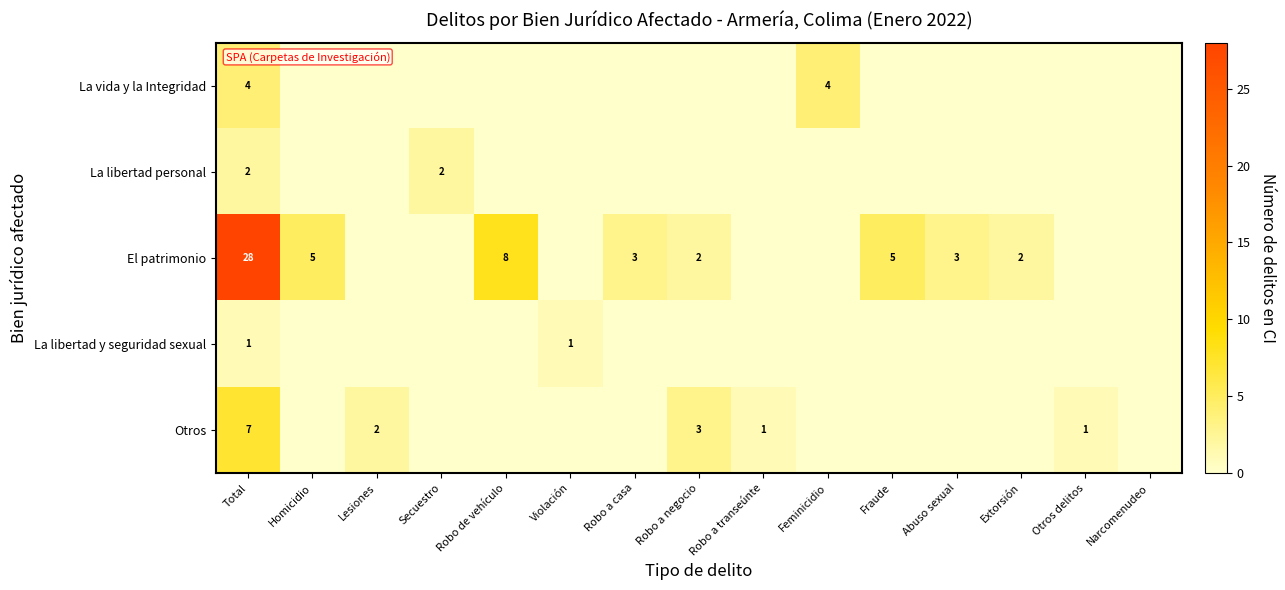

At how many categories does at least one series exceed 10?

1